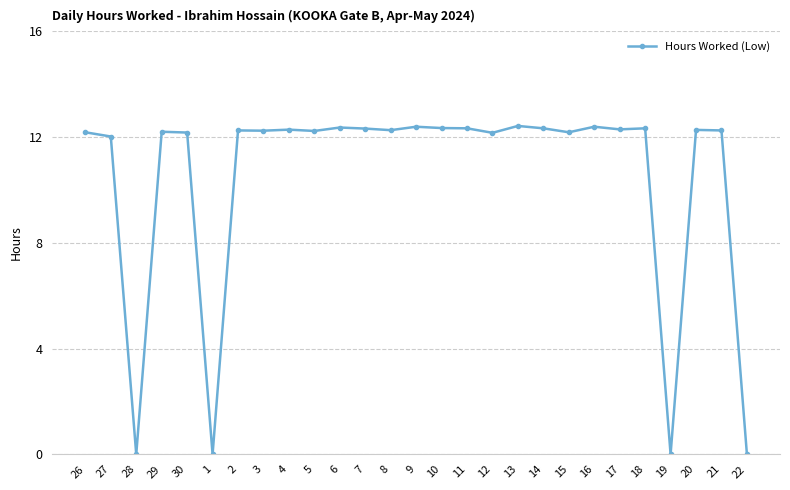

Approximately how many times larger is the value at 30 compared to 18?

1.0